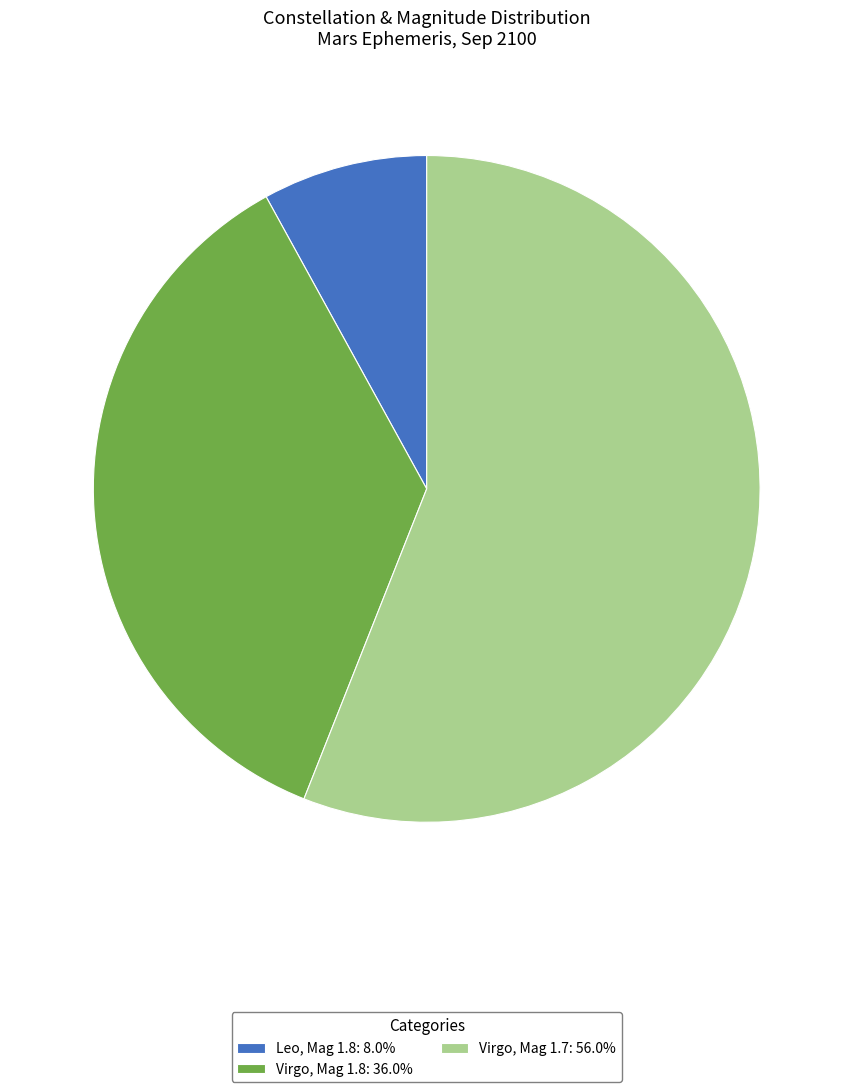

How many segments does this pie chart have?

3